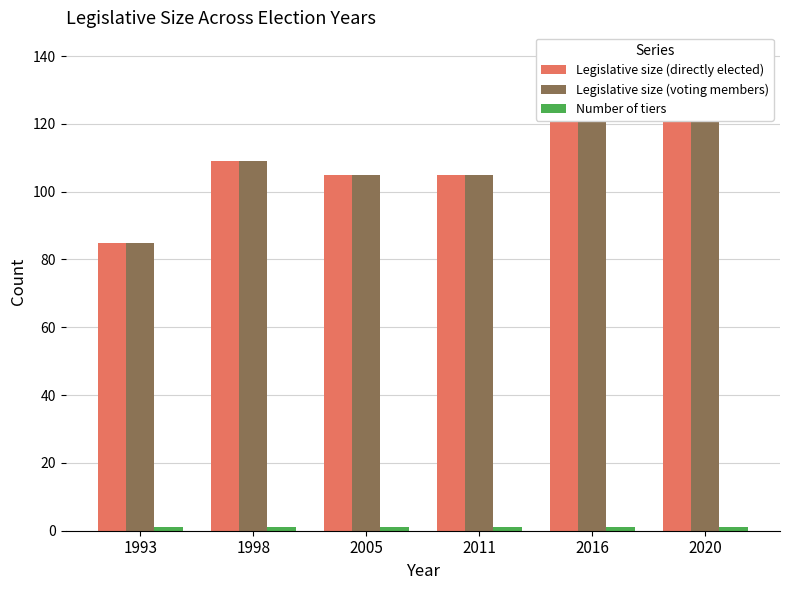

Which series changed the most between 1993 and 2020?

Legislative size (directly elected)